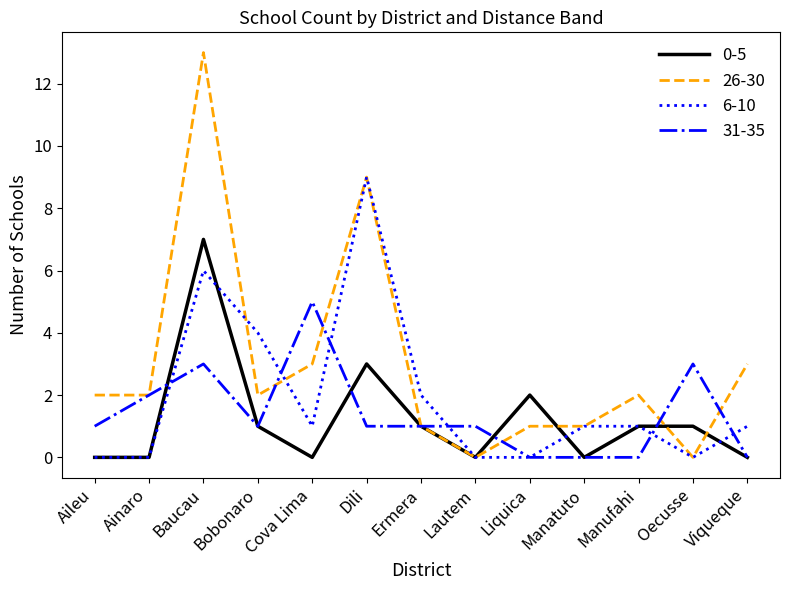

Is the value of 26-30 at Manatuto greater than the value of 6-10 at Dili?

No